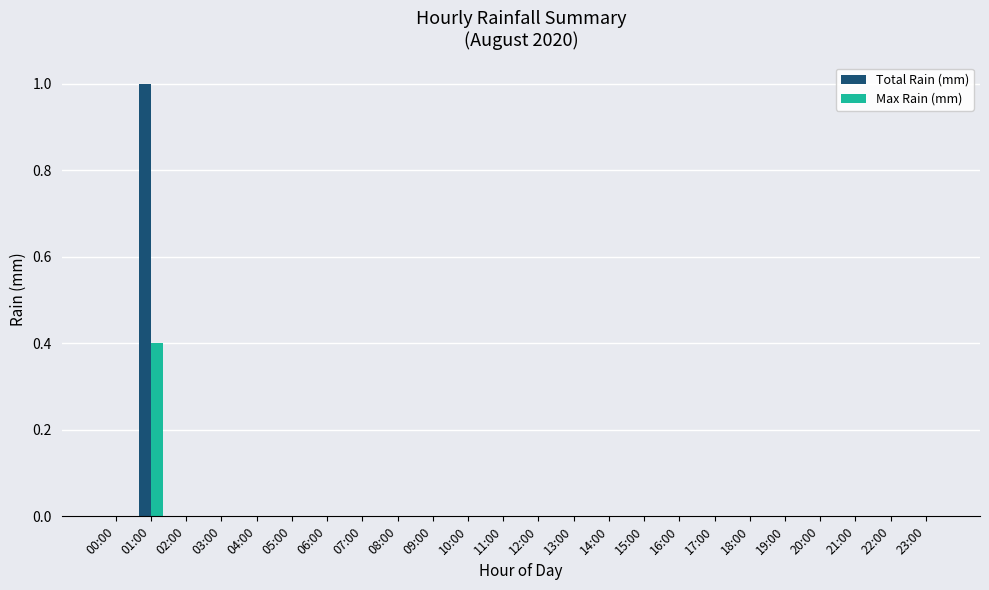

Which series has the largest total across all categories?

Total Rain (mm)